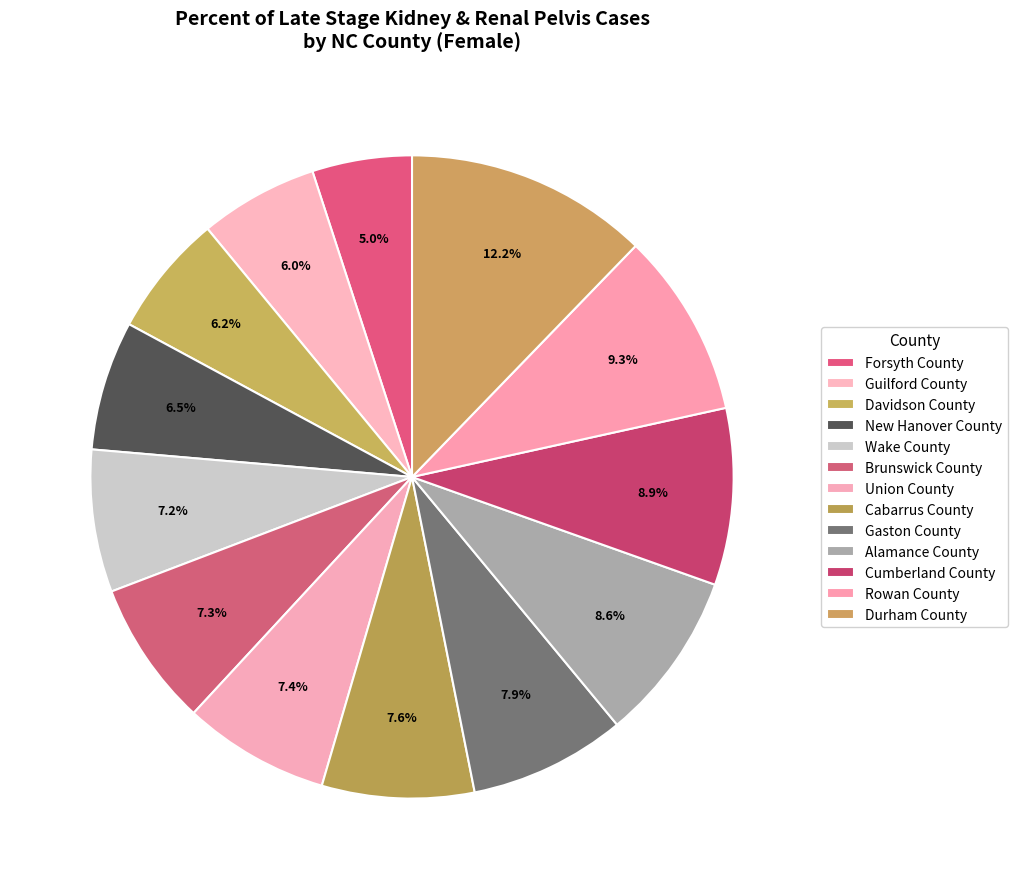

How many slices are in this pie chart?

13